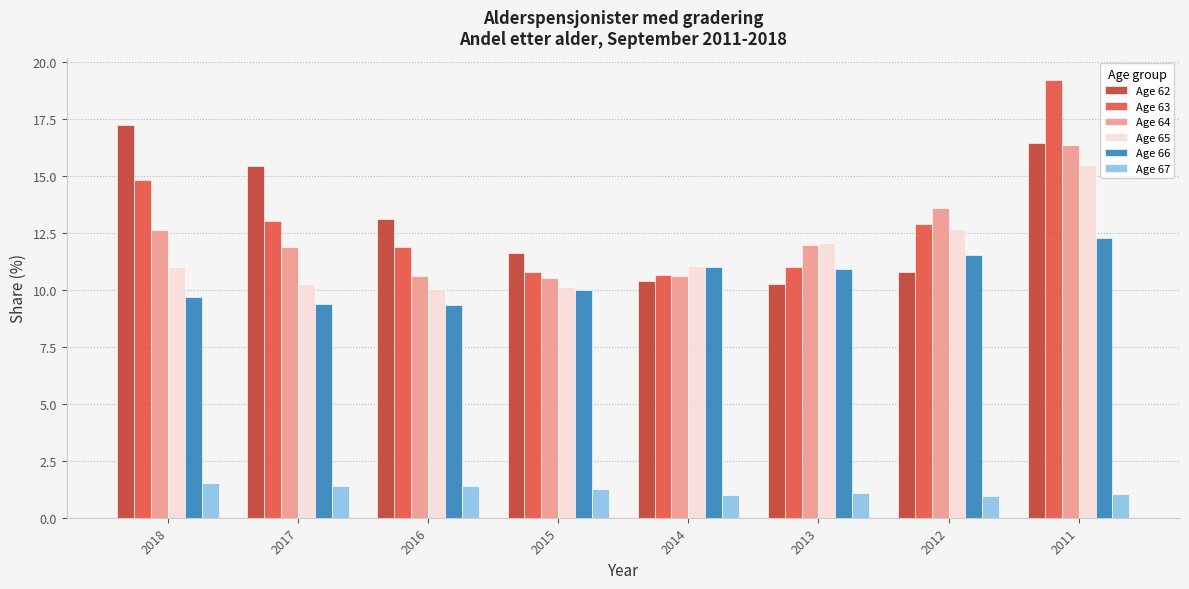

What is the lowest value of the Age 63 series?

10.7